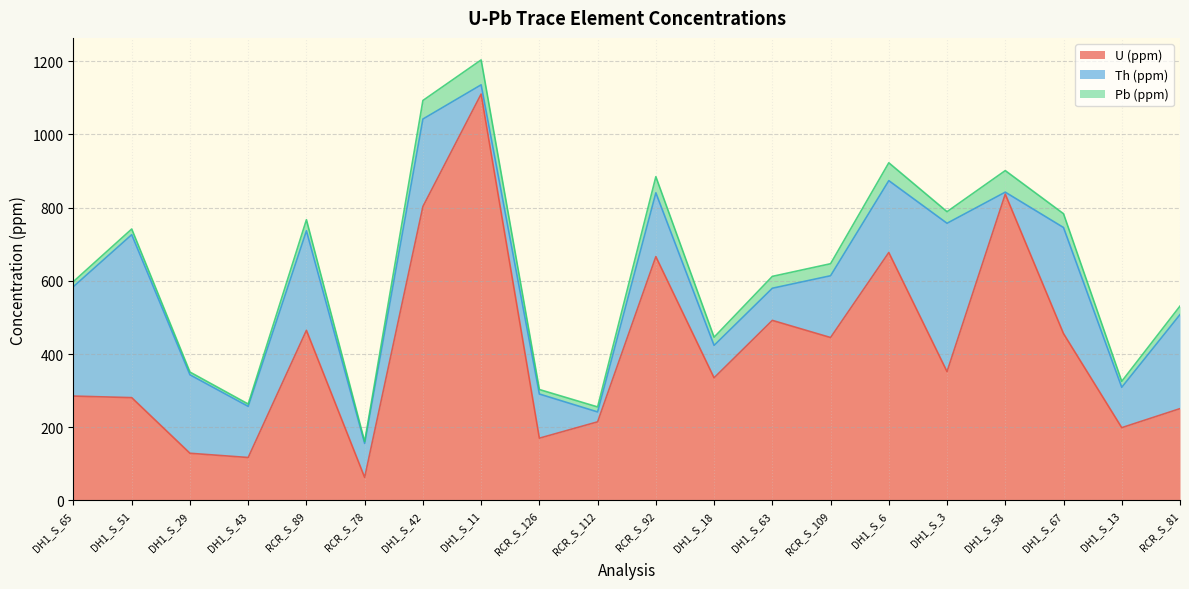

Reading left to right, list all the values displayed in this chart.

U (ppm): 285.3	281.0	129.0	117.4	464.9	63.0	803.1	1110.4	170.2	214.9	666.3	335.2	492.1	445.2	677.5	352.1	837.2	456.0	199.0	250.9
Th (ppm): 299.2	445.2	214.4	139.7	271.9	92.9	239.1	25.2	120.7	27.0	174.3	88.5	87.8	168.8	196.3	405.2	5.3	289.8	110.4	257.0
Pb (ppm): 13.8	15.5	7.4	6.4	30.3	4.9	50.7	68.0	12.3	13.7	44.1	22.4	32.4	32.9	48.8	31.7	58.9	37.8	16.3	23.2